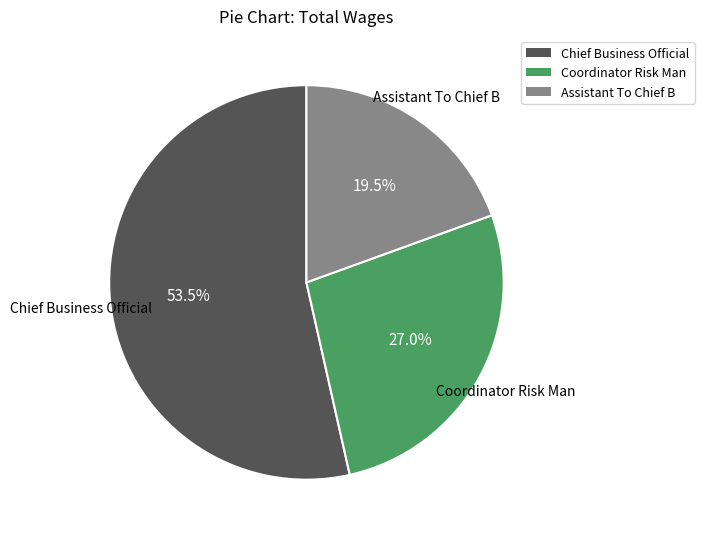

Is there a majority slice in this chart?

Yes